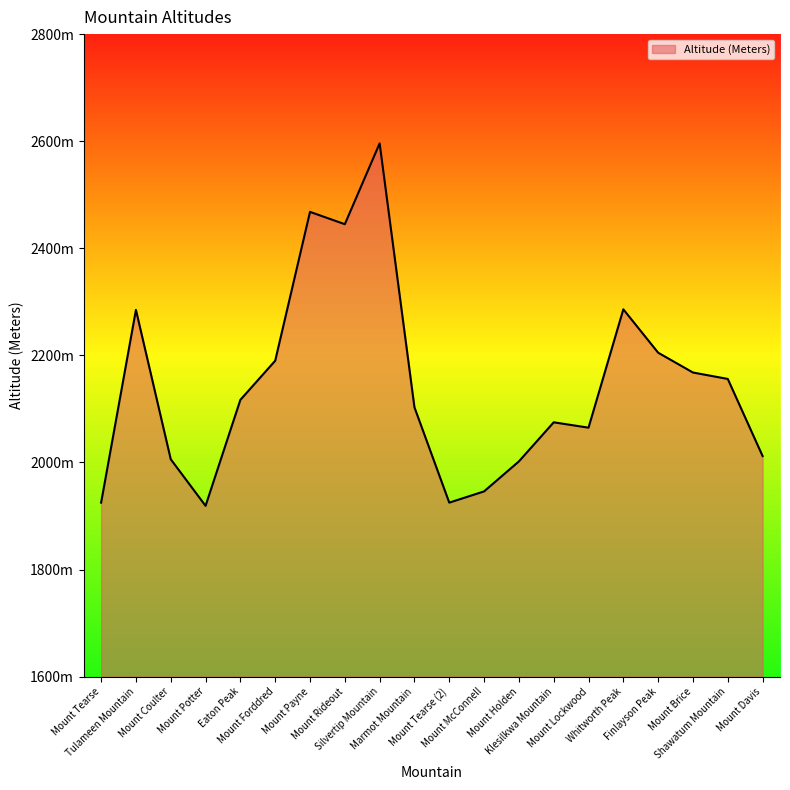

Reading left to right, transcribe all the data shown in this chart.

Mount Tearse=1925	Tulameen Mountain=2285	Mount Coulter=2006	Mount Potter=1919	Eaton Peak=2117	Mount Forddred=2190	Mount Payne=2468	Mount Rideout=2445	Silvertip Mountain=2596	Marmot Mountain=2103	Mount Tearse (2)=1925	Mount McConnell=1946	Mount Holden=2002	Klesilkwa Mountain=2075	Mount Lockwood=2065	Whitworth Peak=2286	Finlayson Peak=2205	Mount Brice=2168	Shawatum Mountain=2156	Mount Davis=2012